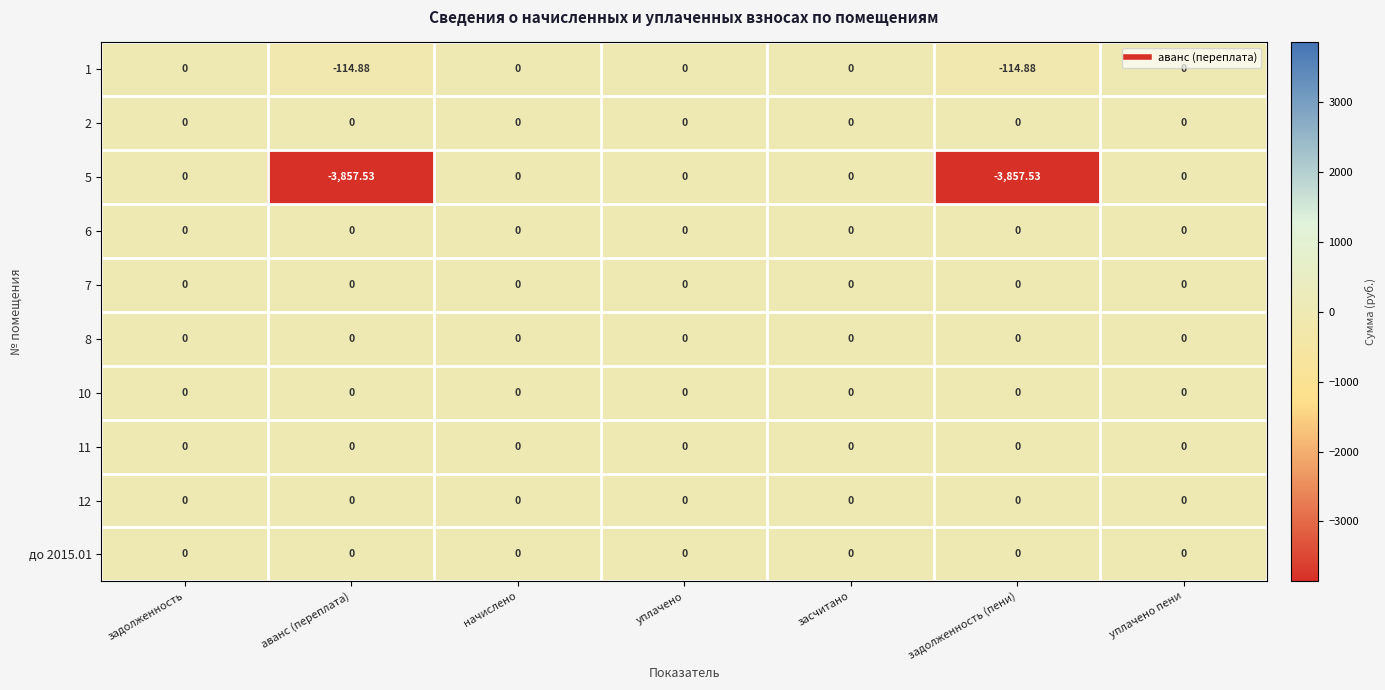

Is the value of 1 at задолженность (пени) greater than the value of 2 at начислено?

No